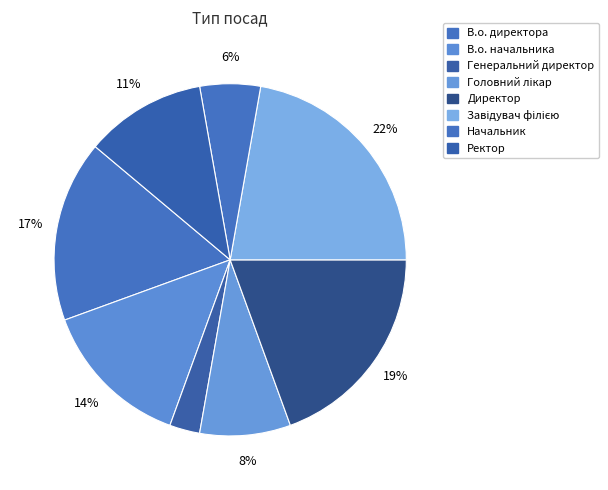

Which category has the smallest portion of the pie?

Генеральний директор